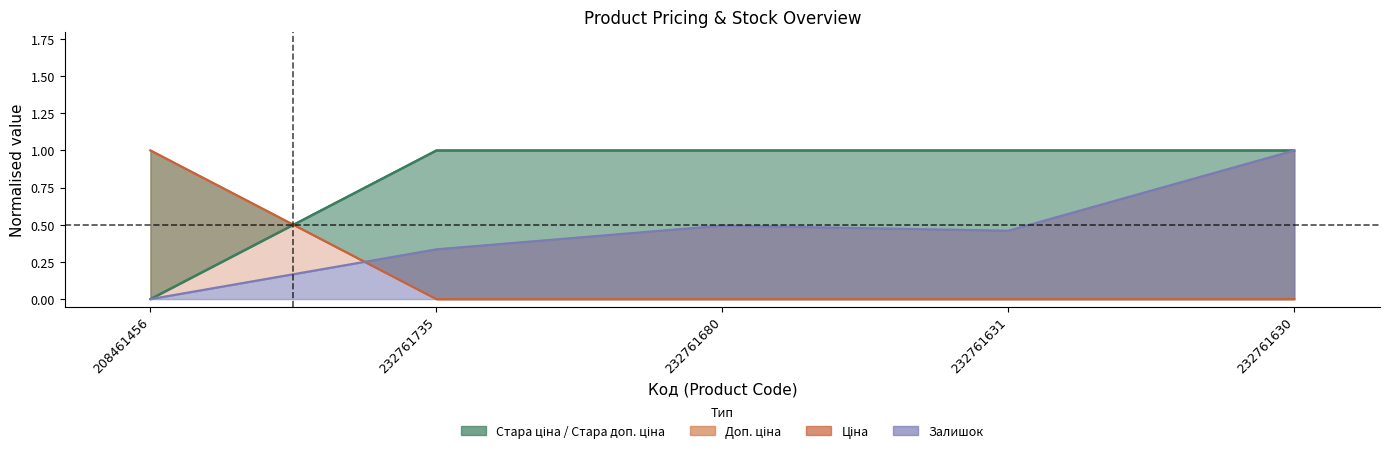

True or false: Стара ціна and Залишок cross at least once.

True